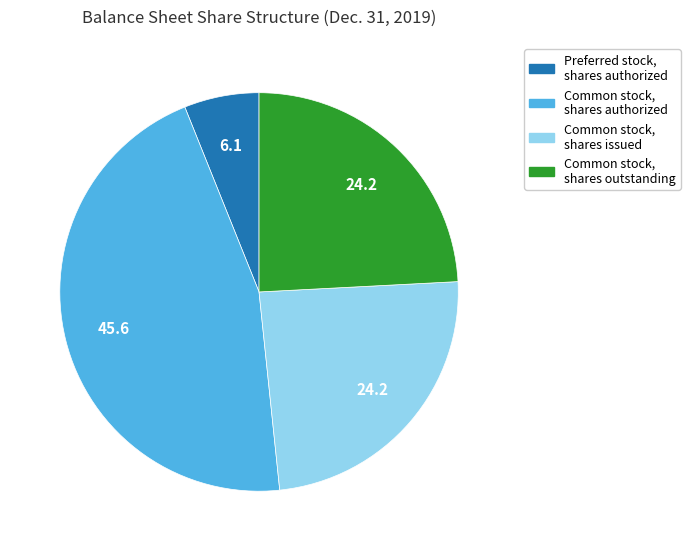

Combined, do Preferred stock, shares authorized and Common stock, shares issued account for over 50%?

No